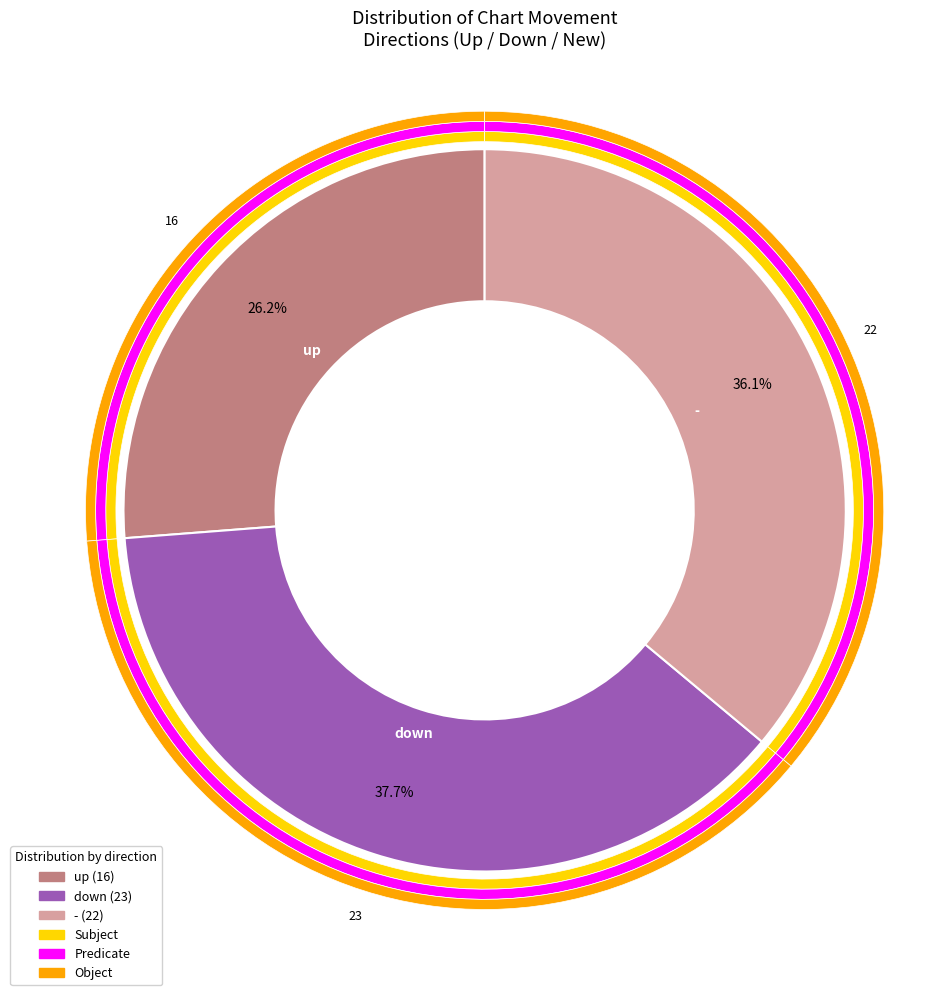

The - slice represents 49% of the pie. True or false?

False